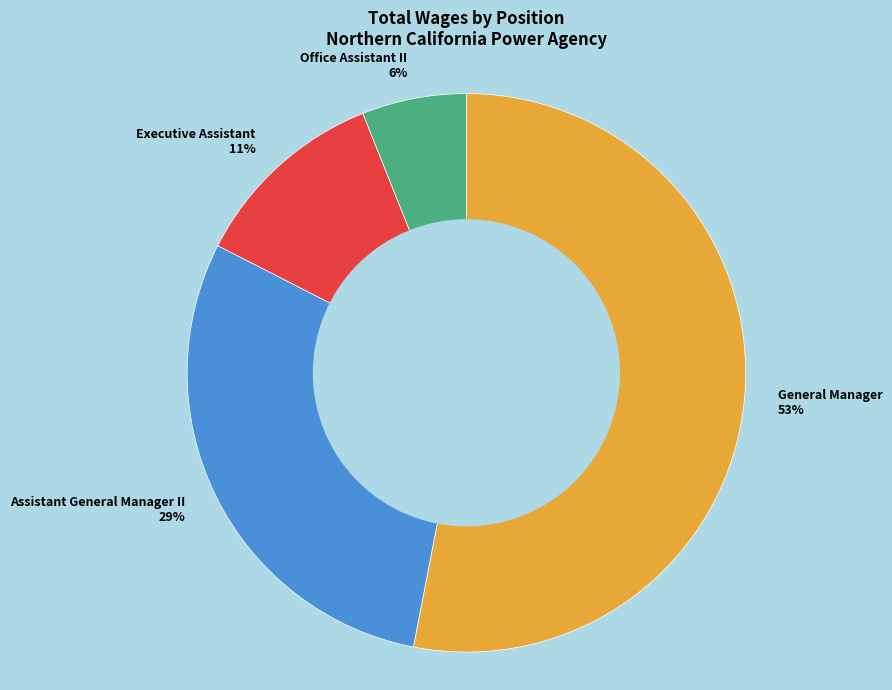

Is it true that Assistant General Manager II is 16% of the pie?

False